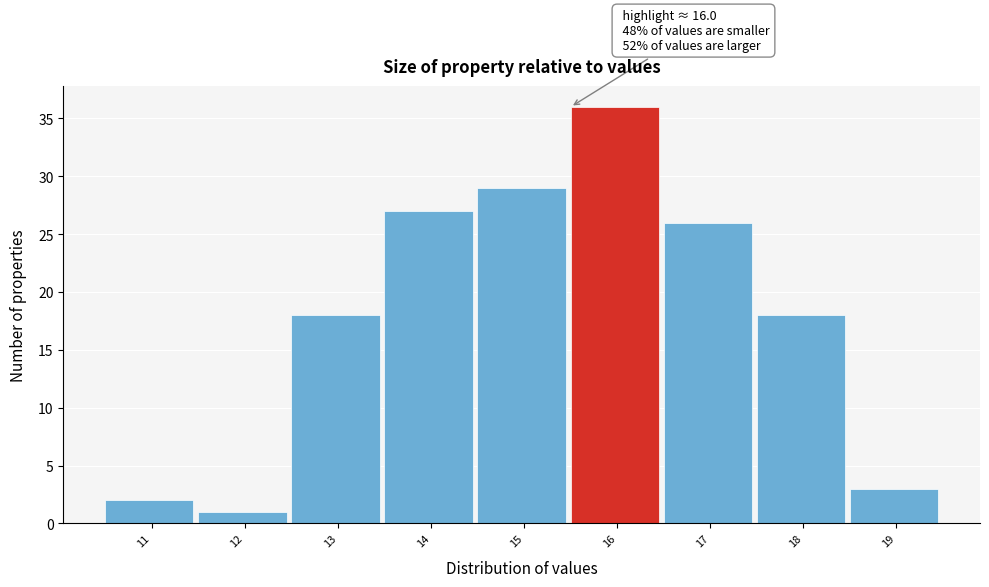

Reading right to left, extract all data points from this chart.

19=3	18=18	17=26	16=36	15=29	14=27	13=18	12=1	11=2